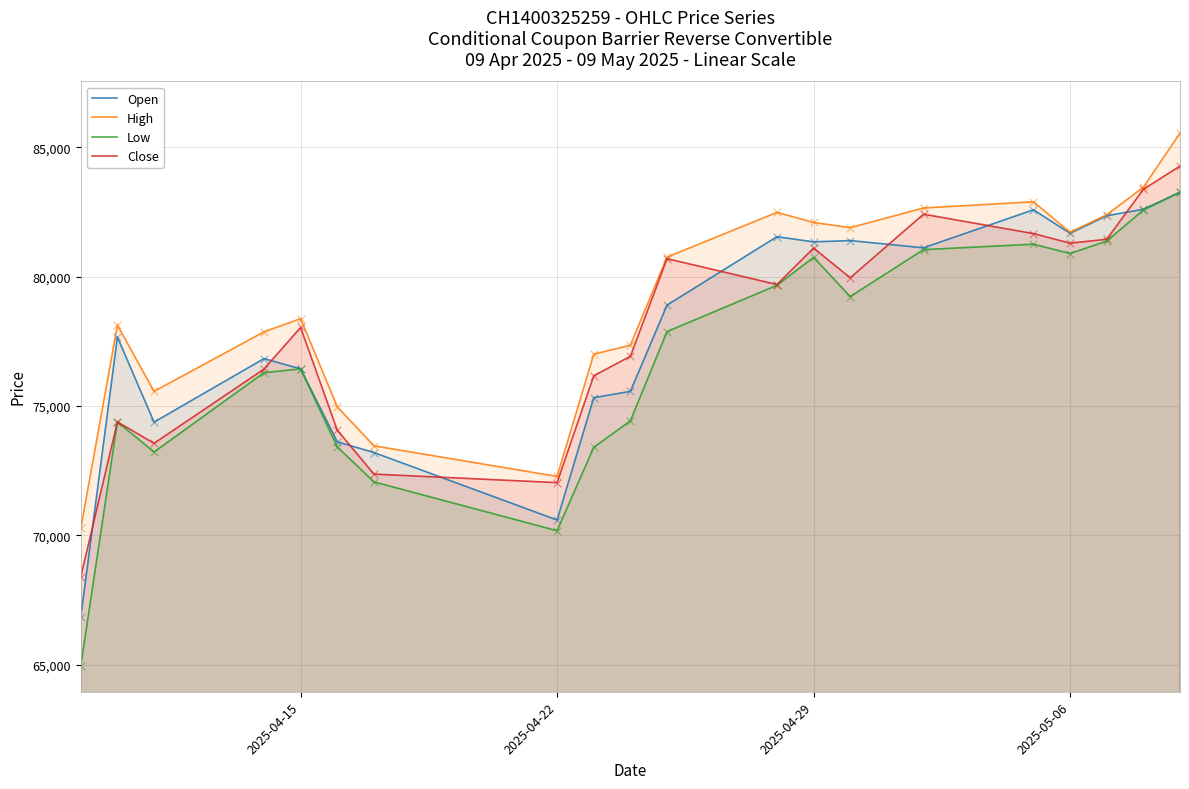

Which series reaches the maximum Y coordinate?

High